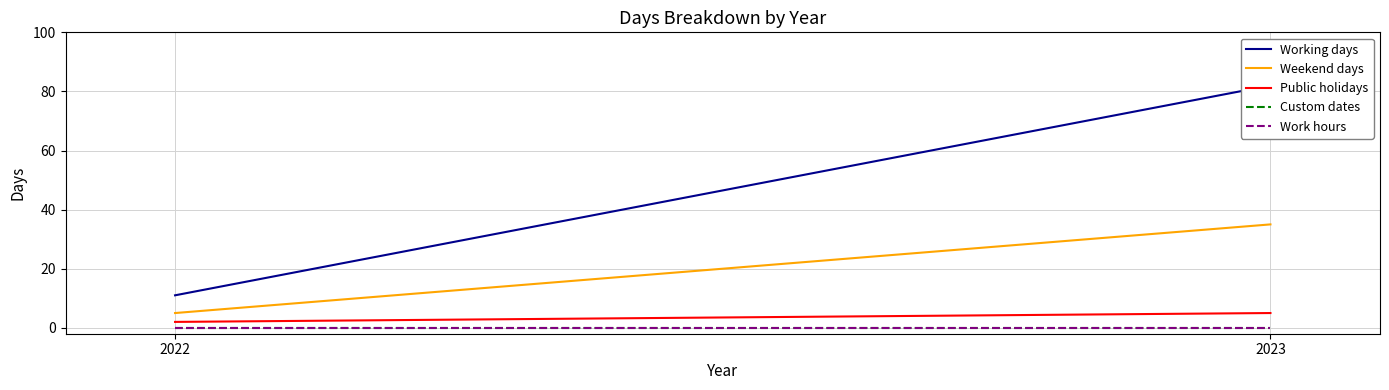

What is the difference between the maximum and minimum values in the Public holidays series?

3